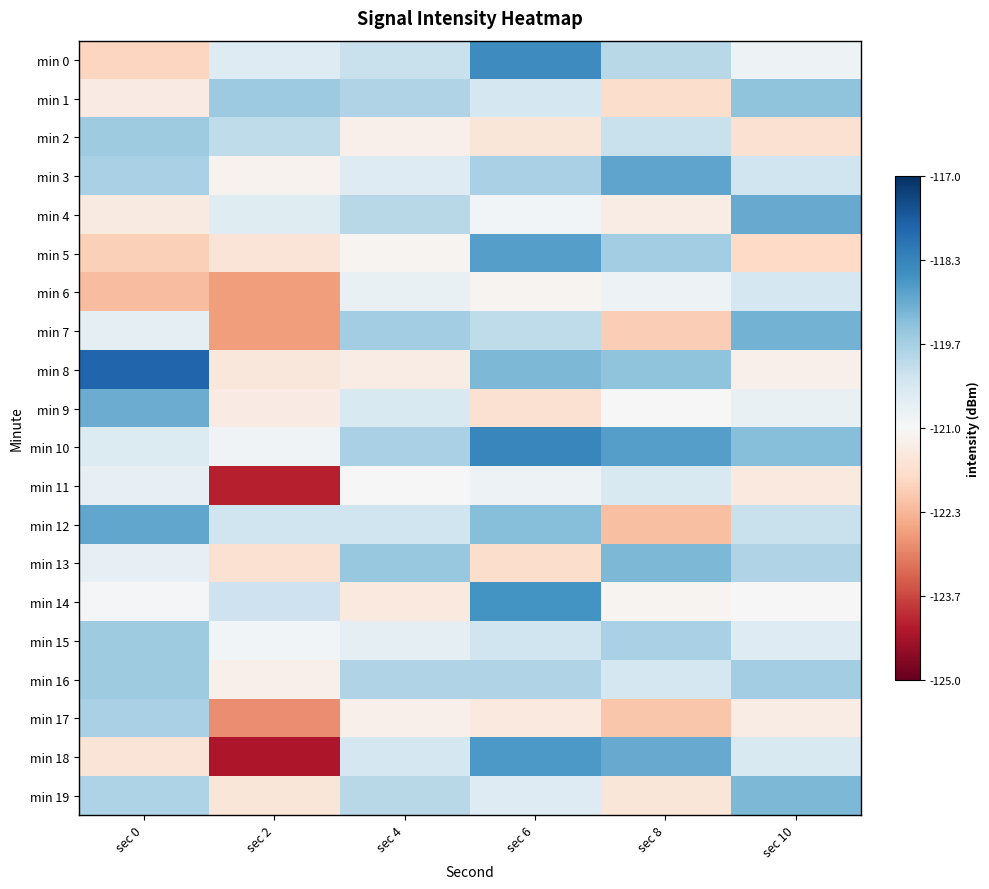

Reading left to right, transcribe all the data shown in this chart.

min 0: sec 0=-121.9	sec 2=-120.5	sec 4=-120.1	sec 6=-118.5	sec 8=-119.9	sec 10=-120.8
min 1: sec 0=-121.3	sec 2=-119.5	sec 4=-119.8	sec 6=-120.3	sec 8=-121.7	sec 10=-119.4
min 2: sec 0=-119.6	sec 2=-120.0	sec 4=-121.2	sec 6=-121.5	sec 8=-120.1	sec 10=-121.6
min 3: sec 0=-119.7	sec 2=-121.1	sec 4=-120.5	sec 6=-119.7	sec 8=-118.9	sec 10=-120.2
min 4: sec 0=-121.4	sec 2=-120.5	sec 4=-119.9	sec 6=-120.9	sec 8=-121.3	sec 10=-119.0
min 5: sec 0=-122.0	sec 2=-121.5	sec 4=-121.1	sec 6=-118.8	sec 8=-119.6	sec 10=-121.8
min 6: sec 0=-122.2	sec 2=-122.7	sec 4=-120.7	sec 6=-121.1	sec 8=-120.8	sec 10=-120.3
min 7: sec 0=-120.6	sec 2=-122.7	sec 4=-119.6	sec 6=-120.0	sec 8=-122.0	sec 10=-119.1
min 8: sec 0=-117.8	sec 2=-121.5	sec 4=-121.3	sec 6=-119.2	sec 8=-119.4	sec 10=-121.2
min 9: sec 0=-119.0	sec 2=-121.3	sec 4=-120.4	sec 6=-121.6	sec 8=-121.0	sec 10=-120.7
min 10: sec 0=-120.5	sec 2=-120.9	sec 4=-119.7	sec 6=-118.4	sec 8=-118.8	sec 10=-119.3
min 11: sec 0=-120.7	sec 2=-124.1	sec 4=-121.0	sec 6=-120.8	sec 8=-120.4	sec 10=-121.4
min 12: sec 0=-118.9	sec 2=-120.2	sec 4=-120.2	sec 6=-119.3	sec 8=-122.2	sec 10=-120.1
min 13: sec 0=-120.7	sec 2=-121.6	sec 4=-119.5	sec 6=-121.7	sec 8=-119.2	sec 10=-119.8
min 14: sec 0=-120.9	sec 2=-120.2	sec 4=-121.4	sec 6=-118.6	sec 8=-121.1	sec 10=-121.0
min 15: sec 0=-119.6	sec 2=-120.9	sec 4=-120.6	sec 6=-120.2	sec 8=-119.7	sec 10=-120.5
min 16: sec 0=-119.6	sec 2=-121.2	sec 4=-119.8	sec 6=-119.8	sec 8=-120.3	sec 10=-119.6
min 17: sec 0=-119.7	sec 2=-122.9	sec 4=-121.2	sec 6=-121.4	sec 8=-122.1	sec 10=-121.3
min 18: sec 0=-121.5	sec 2=-124.2	sec 4=-120.3	sec 6=-118.7	sec 8=-119.0	sec 10=-120.4
min 19: sec 0=-119.8	sec 2=-121.5	sec 4=-119.9	sec 6=-120.5	sec 8=-121.5	sec 10=-119.2